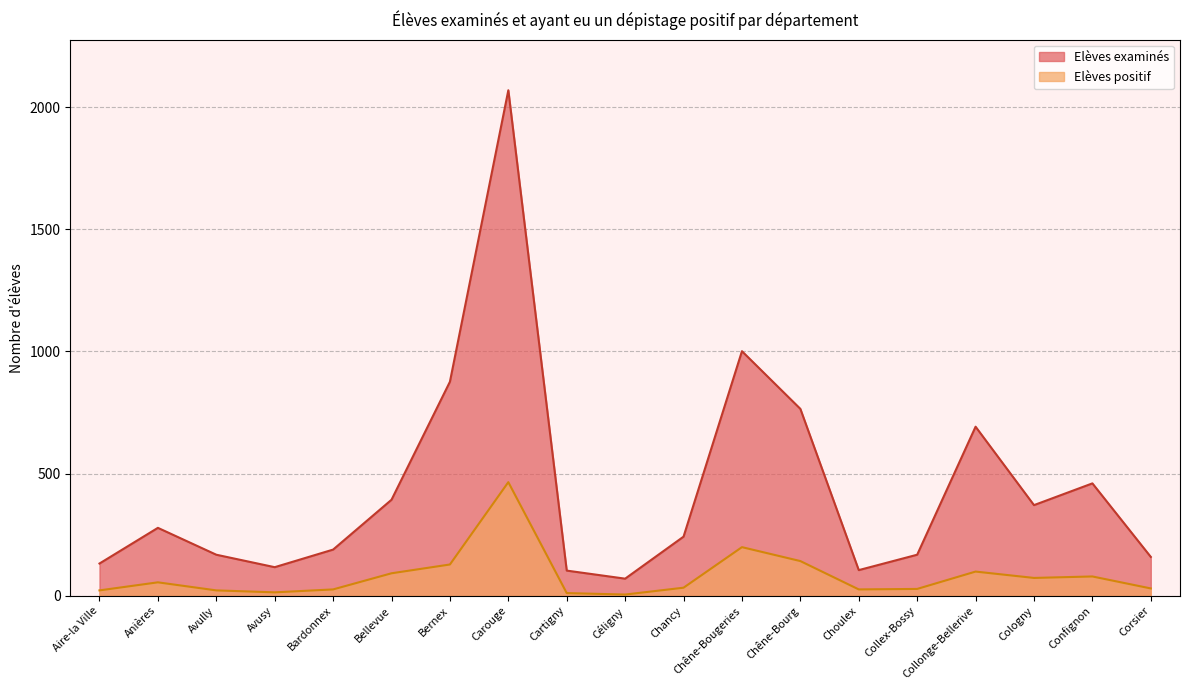

How many data points in Elèves positif are less than 33?

9